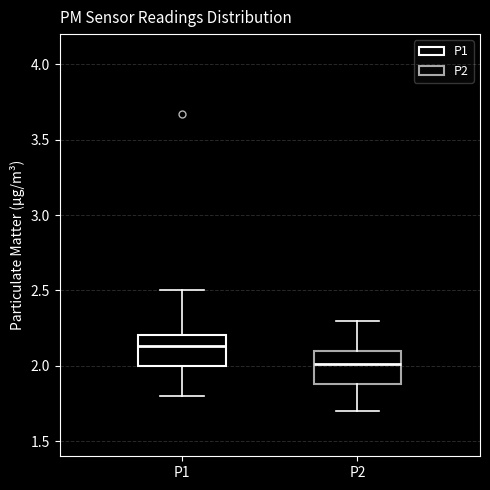

Where is the upper edge of the box for P1 on the y-axis? The values are not printed on the chart, so give them approximately, as read against the axis.

2.20